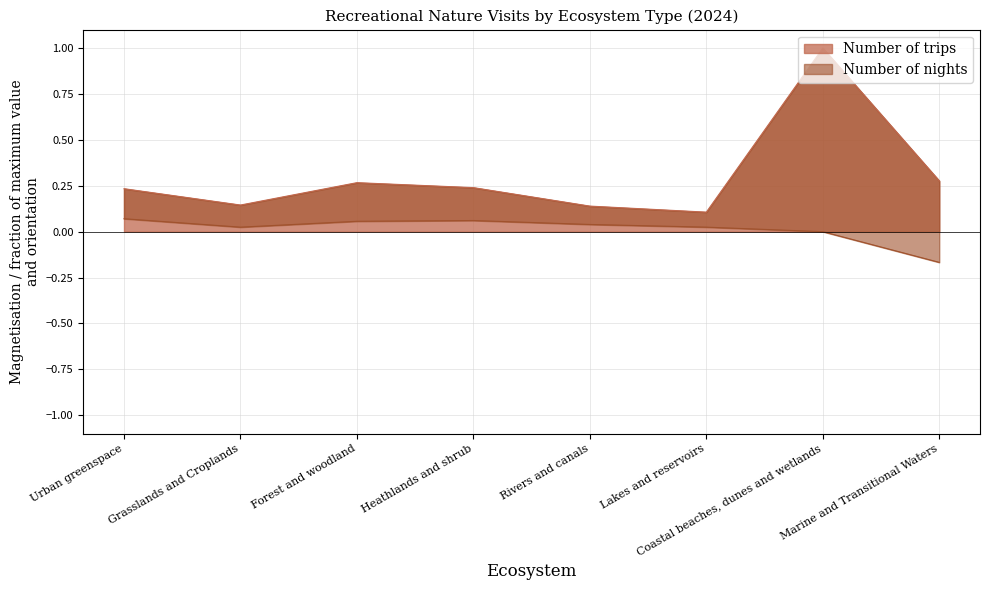

Which label corresponds to the smallest value in the chart?

Lakes and reservoirs